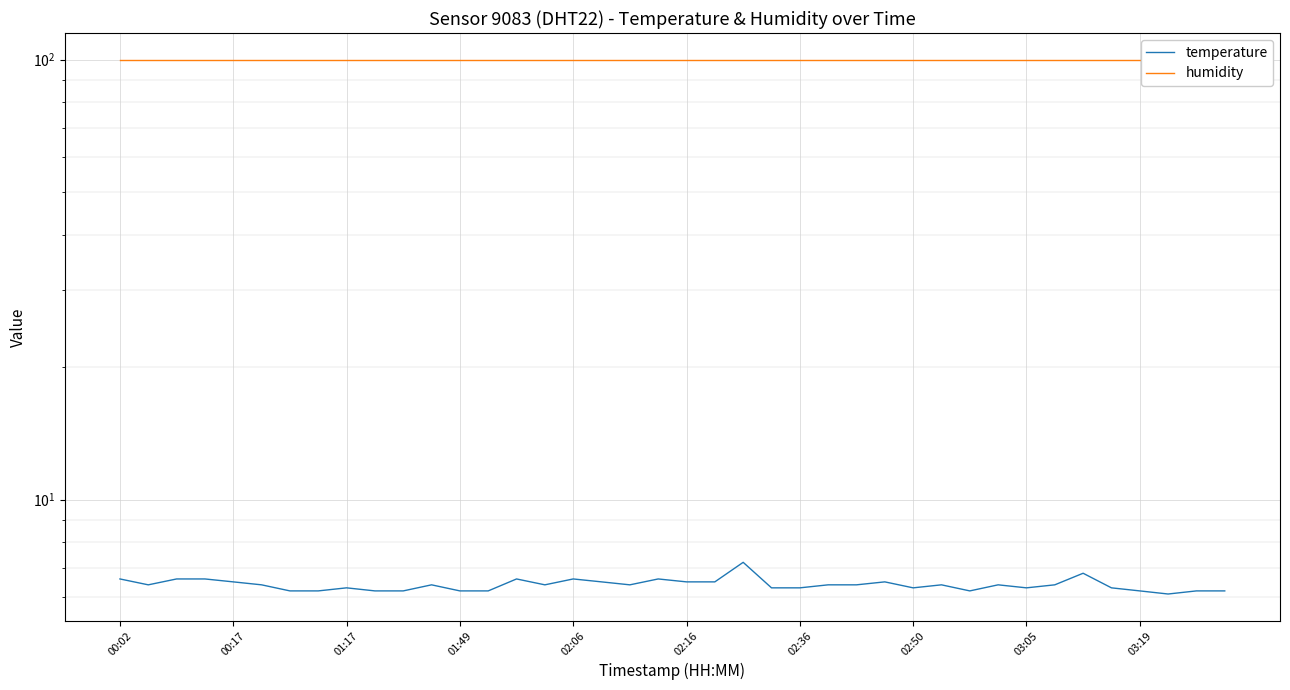

True or false: humidity and temperature cross at least once.

False